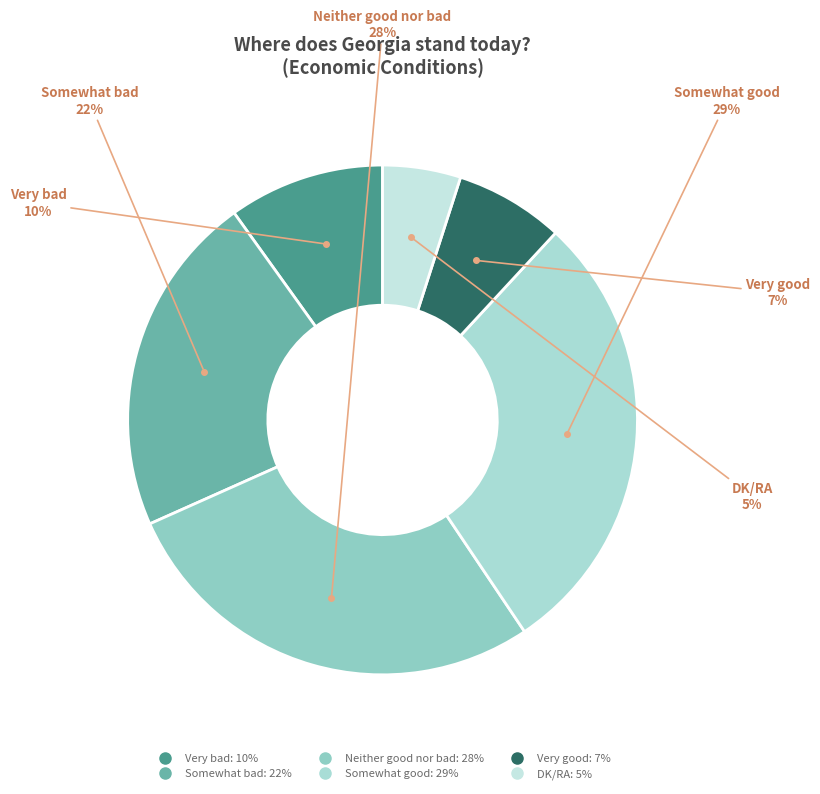

Rank the categories by value from lowest to highest.

DK/RA, Very good, Very bad, Somewhat bad, Neither good nor bad, Somewhat good